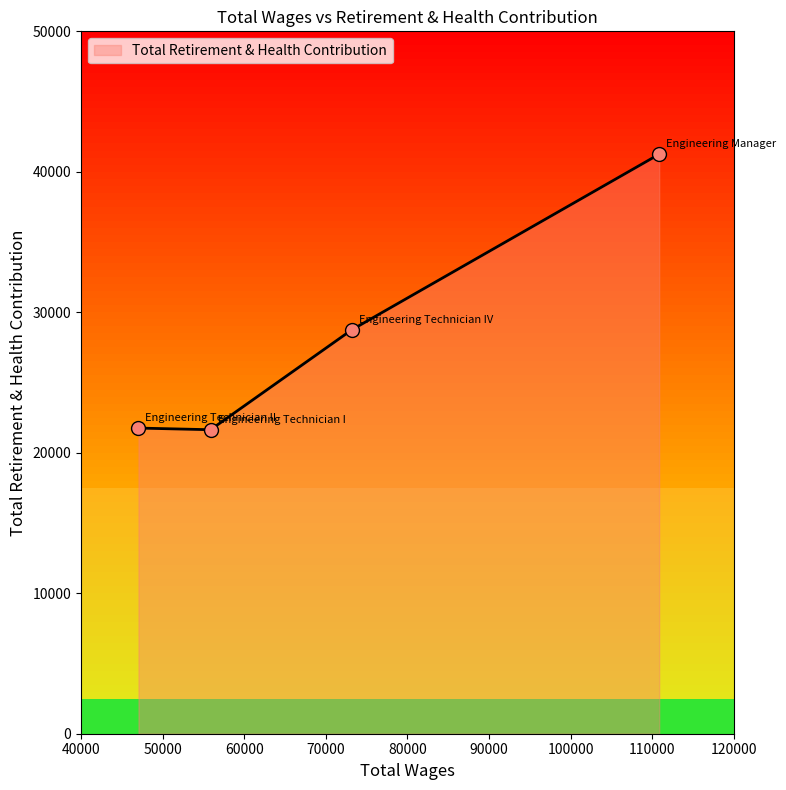

What is the maximum value shown in the chart?

41254